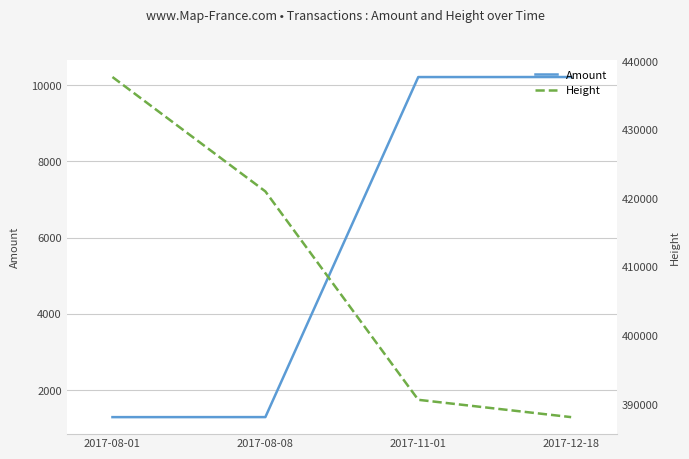

How many data points in Amount are above 10214?

1